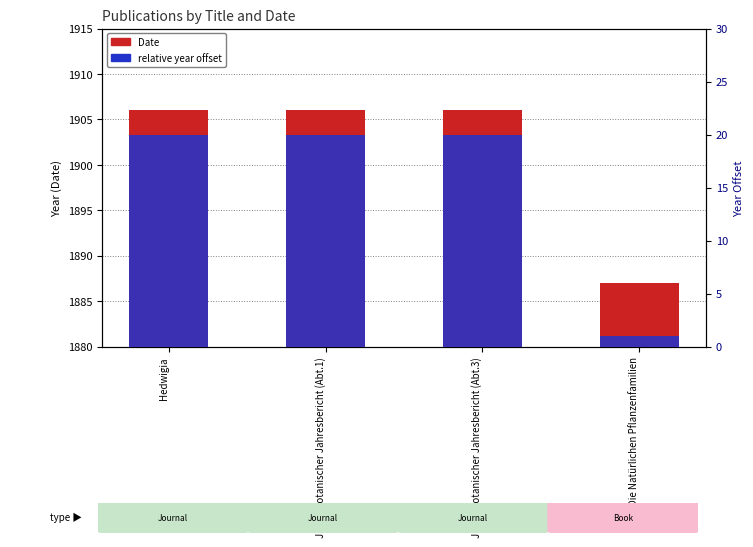

Reading right to left, list all the values displayed in this chart.

Date: Die Natürlichen Pflanzenfamilien=1887	Just's Botanischer Jahresbericht (Abt.3)=1906	Just's Botanischer Jahresbericht (Abt.1)=1906	Hedwigia=1906
relative year offset: Die Natürlichen Pflanzenfamilien=1	Just's Botanischer Jahresbericht (Abt.3)=20	Just's Botanischer Jahresbericht (Abt.1)=20	Hedwigia=20